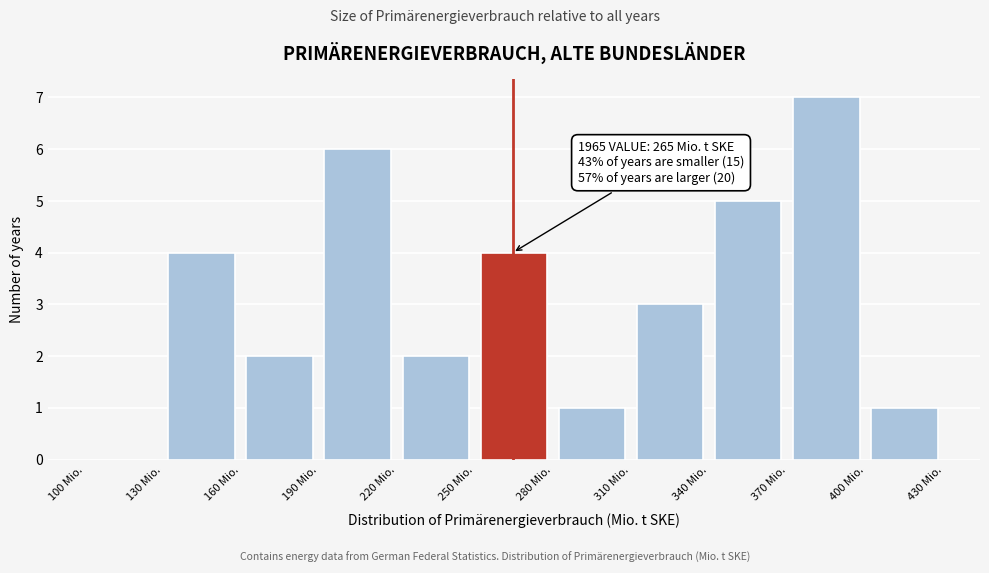

Which range on the x-axis has the tallest bar?

370 to 400